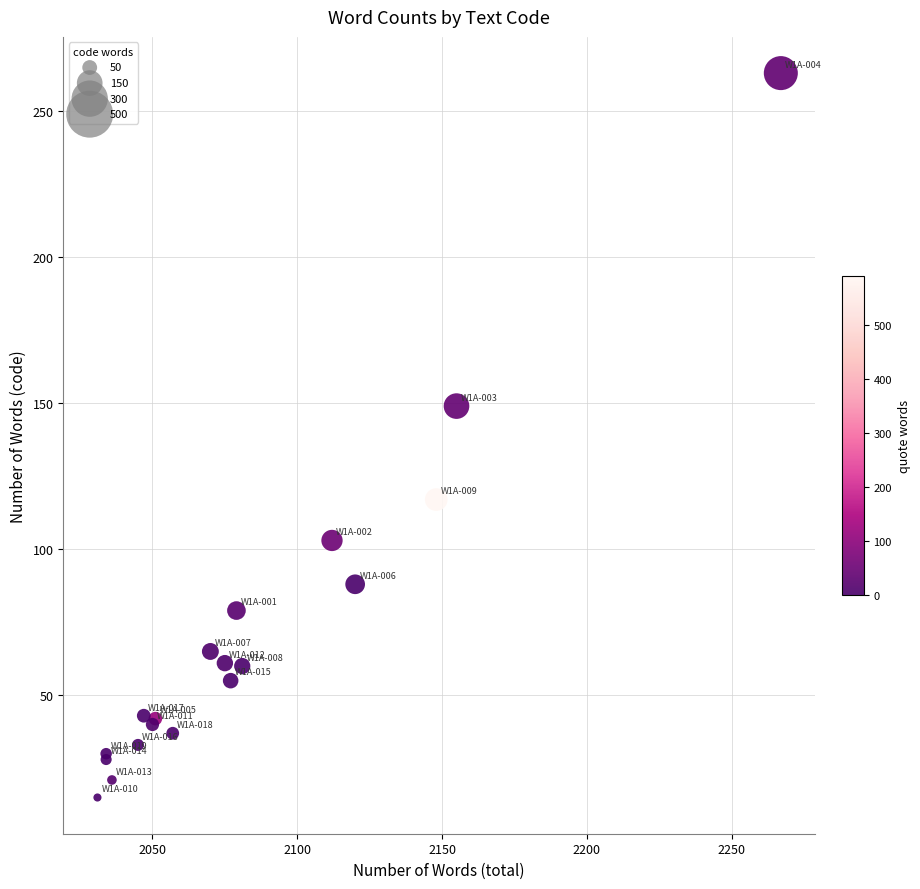

What Y value in the scatter plot is closest to 139?

149